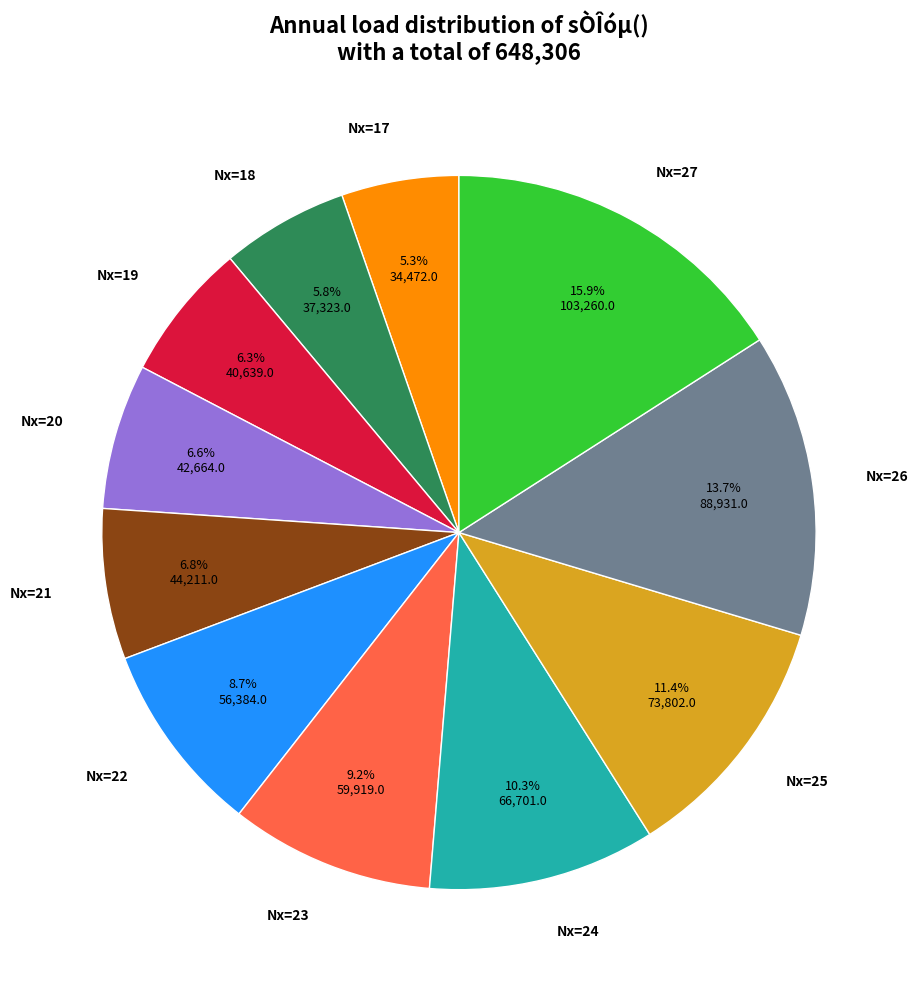

Does any single category account for the majority?

No